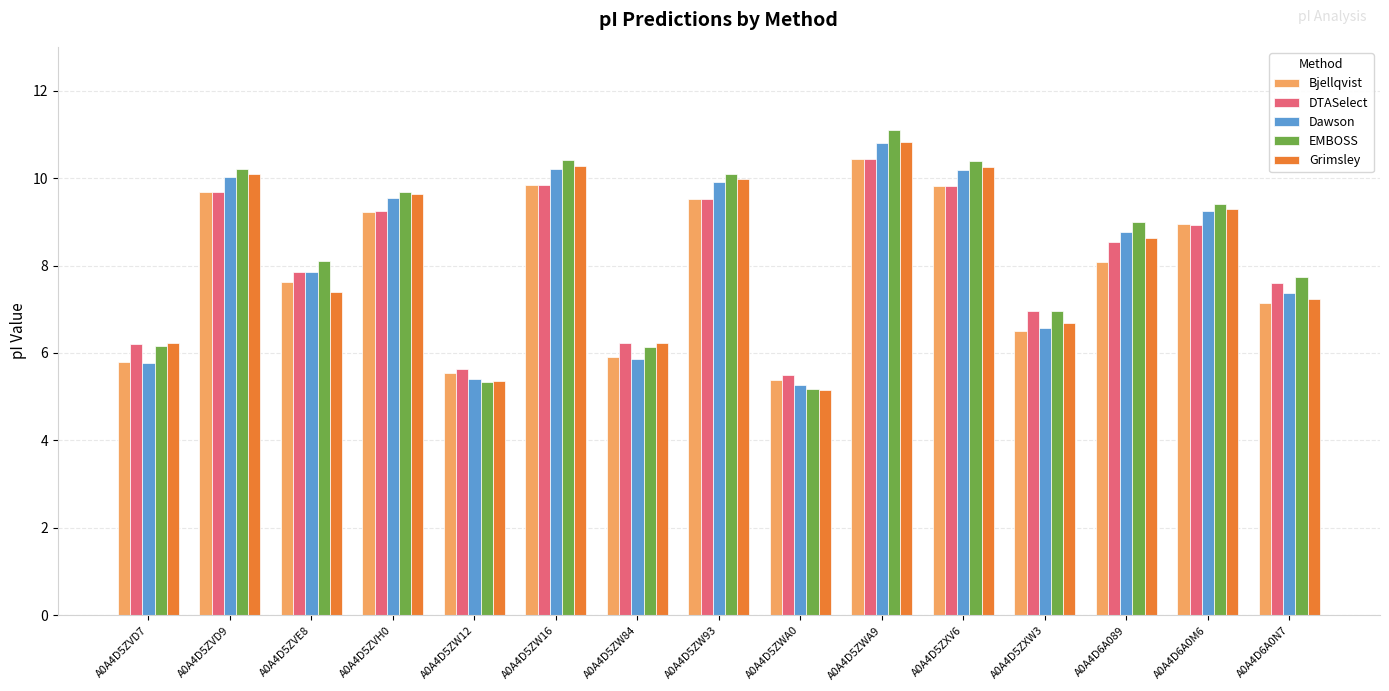

Between A0A4D5ZW12 and A0A4D5ZXW3, which series saw the biggest shift?

EMBOSS